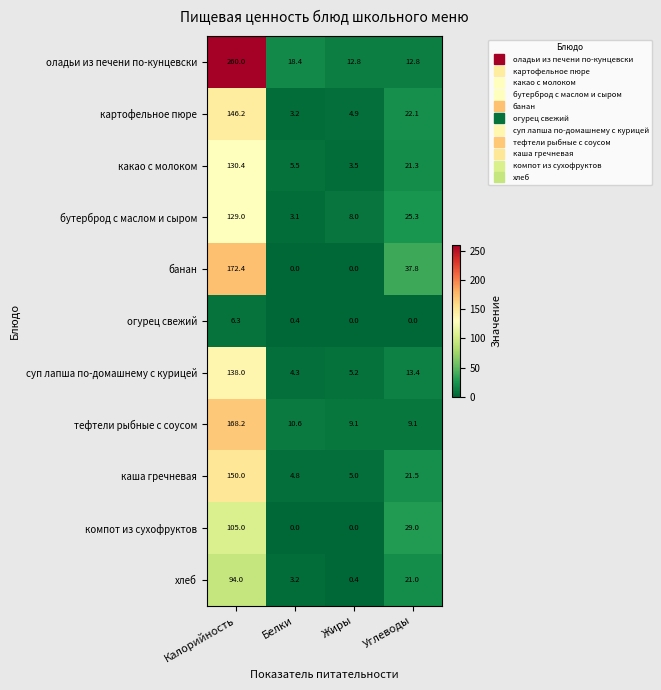

Which series changed the most between Белки and Жиры?

оладьи из печени по-кунцевски